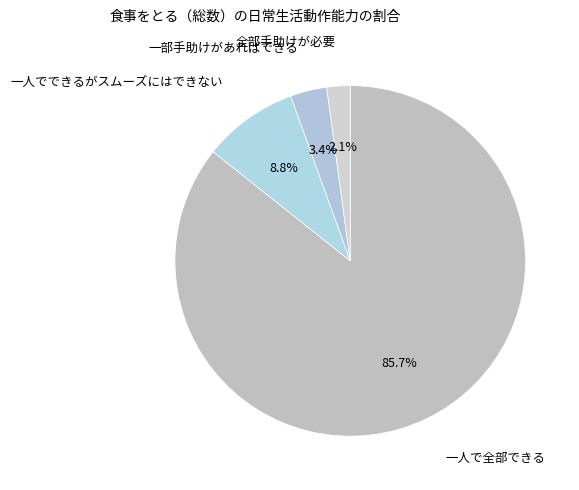

How many segments does this pie chart have?

4